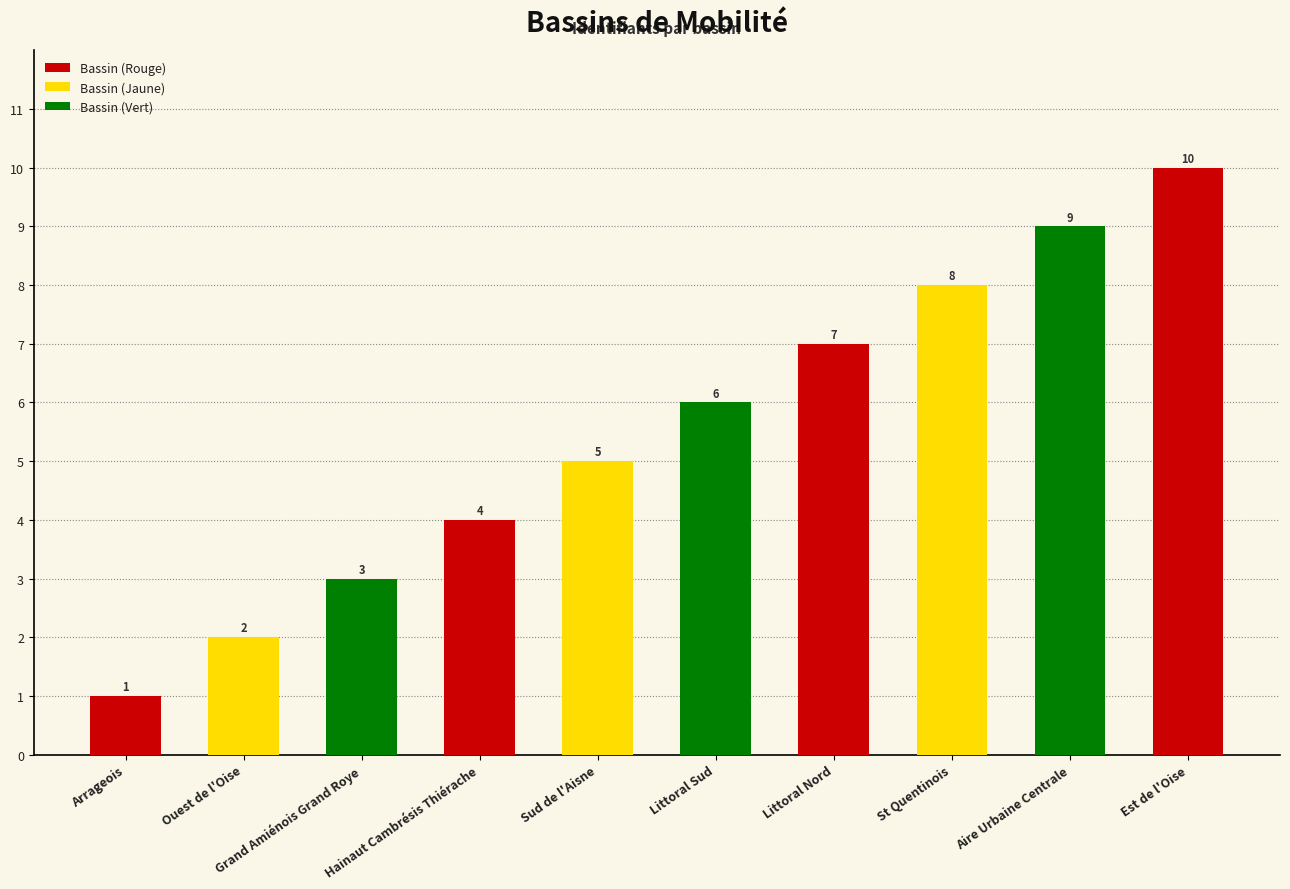

What is the change in value from Littoral Nord to St Quentinois?

+1